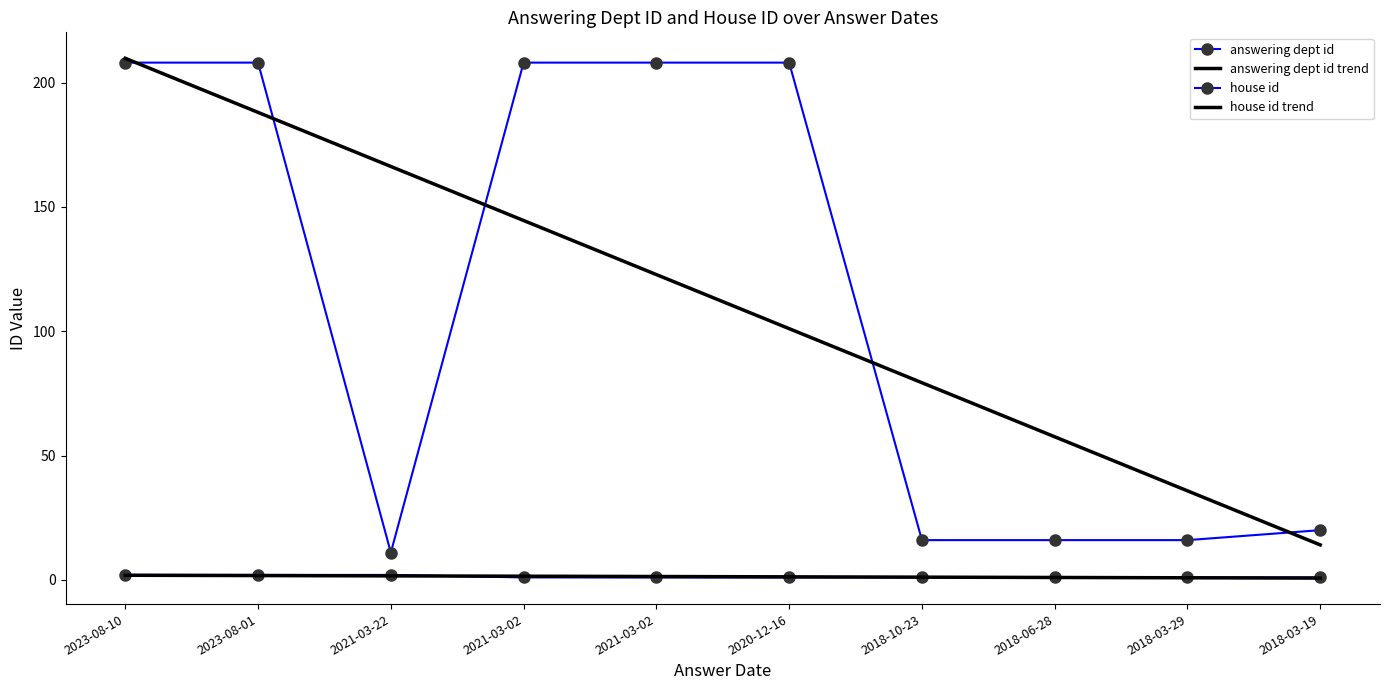

How many data points does each series have?

10